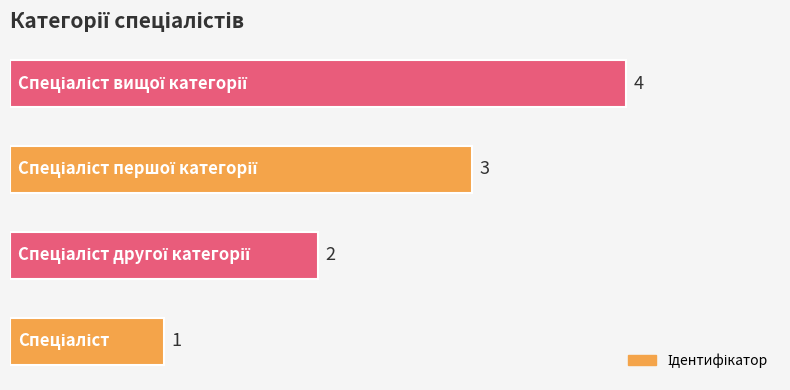

What is the maximum value shown in the chart?

4